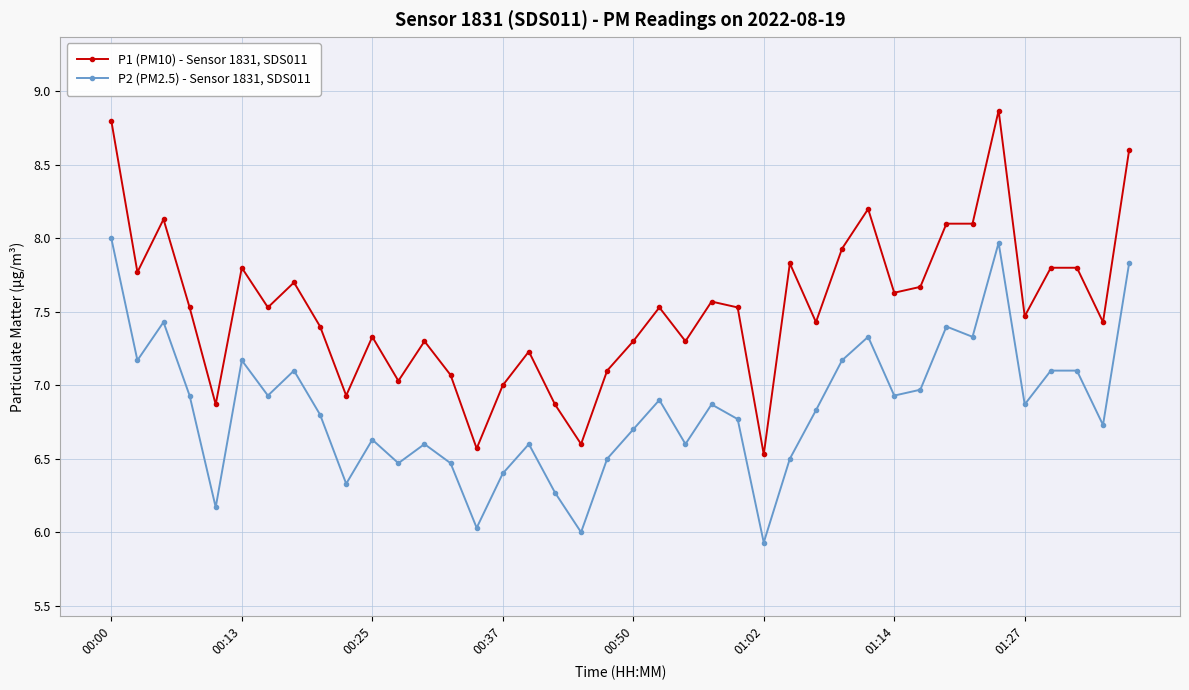

How many lines are shown in the chart?

2